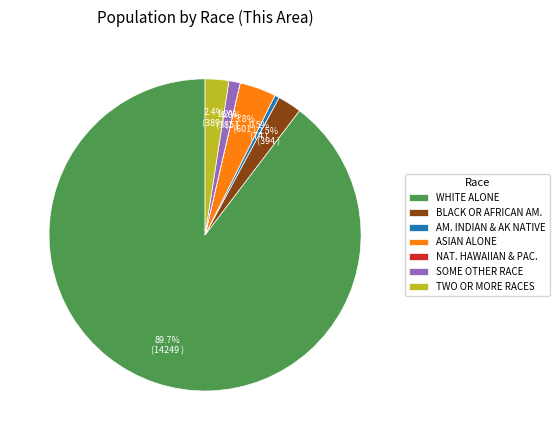

To the nearest percent, what is the average slice percentage?

14%